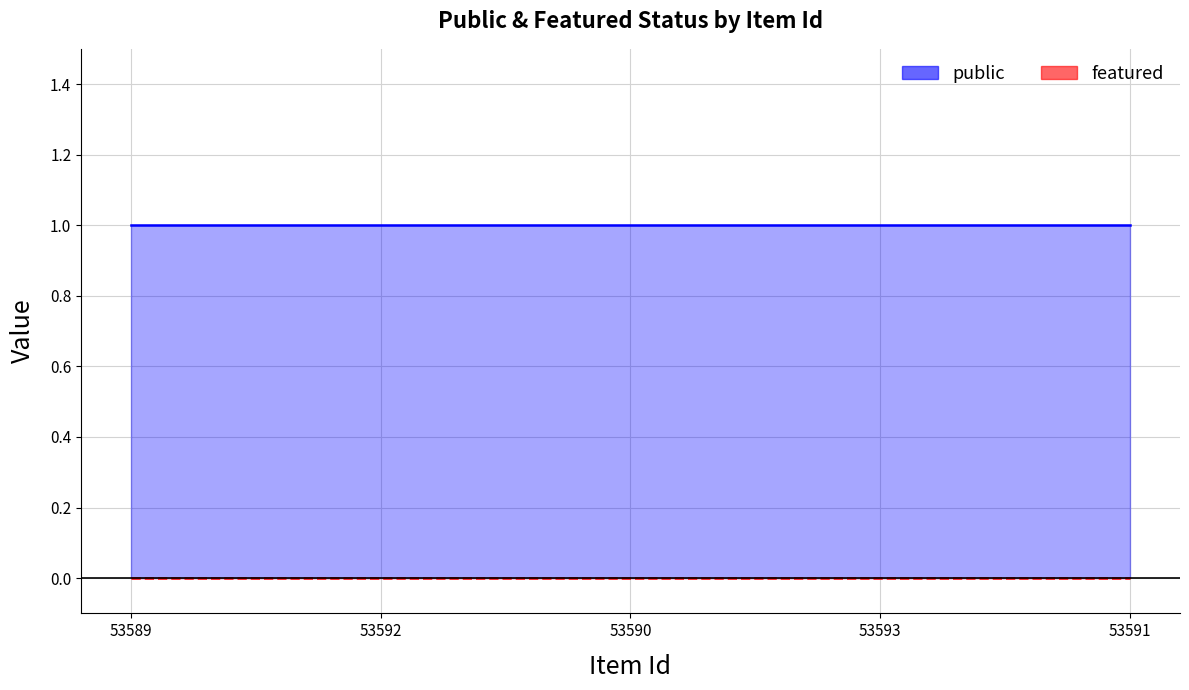

What is the greatest value displayed?

1